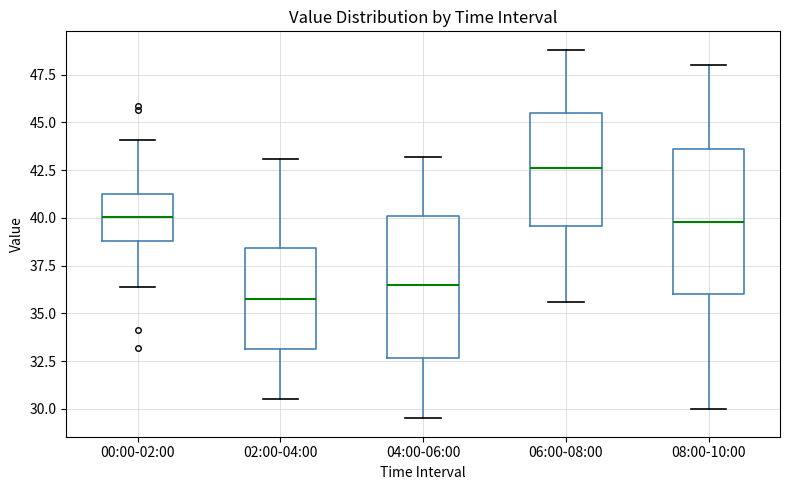

Which box has the highest median line?

06:00-08:00